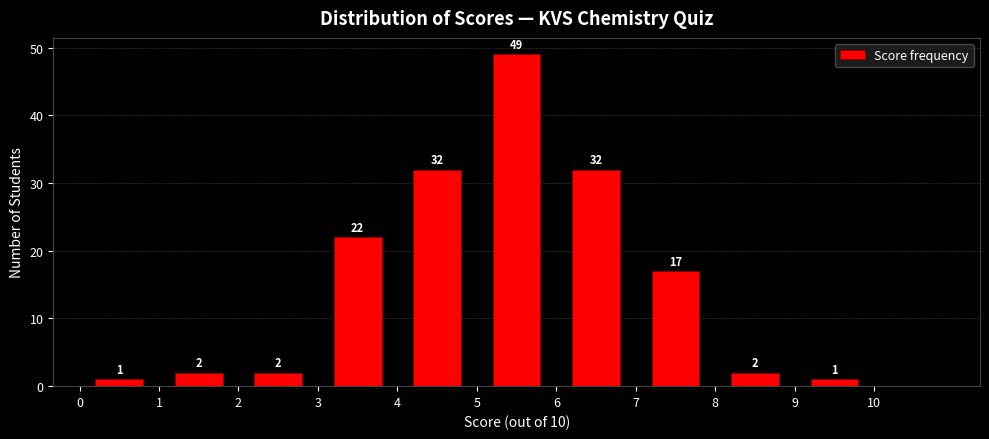

Over which range of the x-axis is the bar tallest?

5 to 6